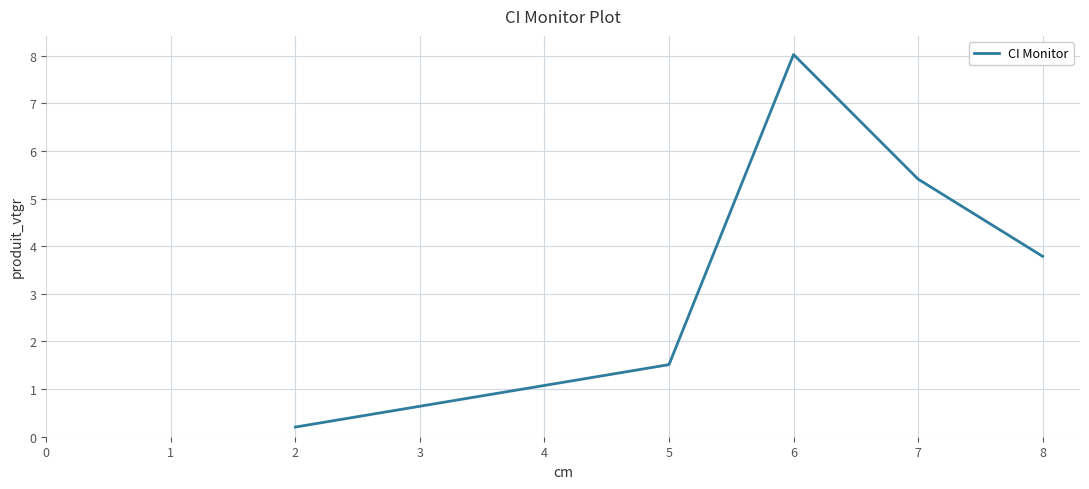

Rank the categories by value from lowest to highest.

2, 5, 8, 7, 6